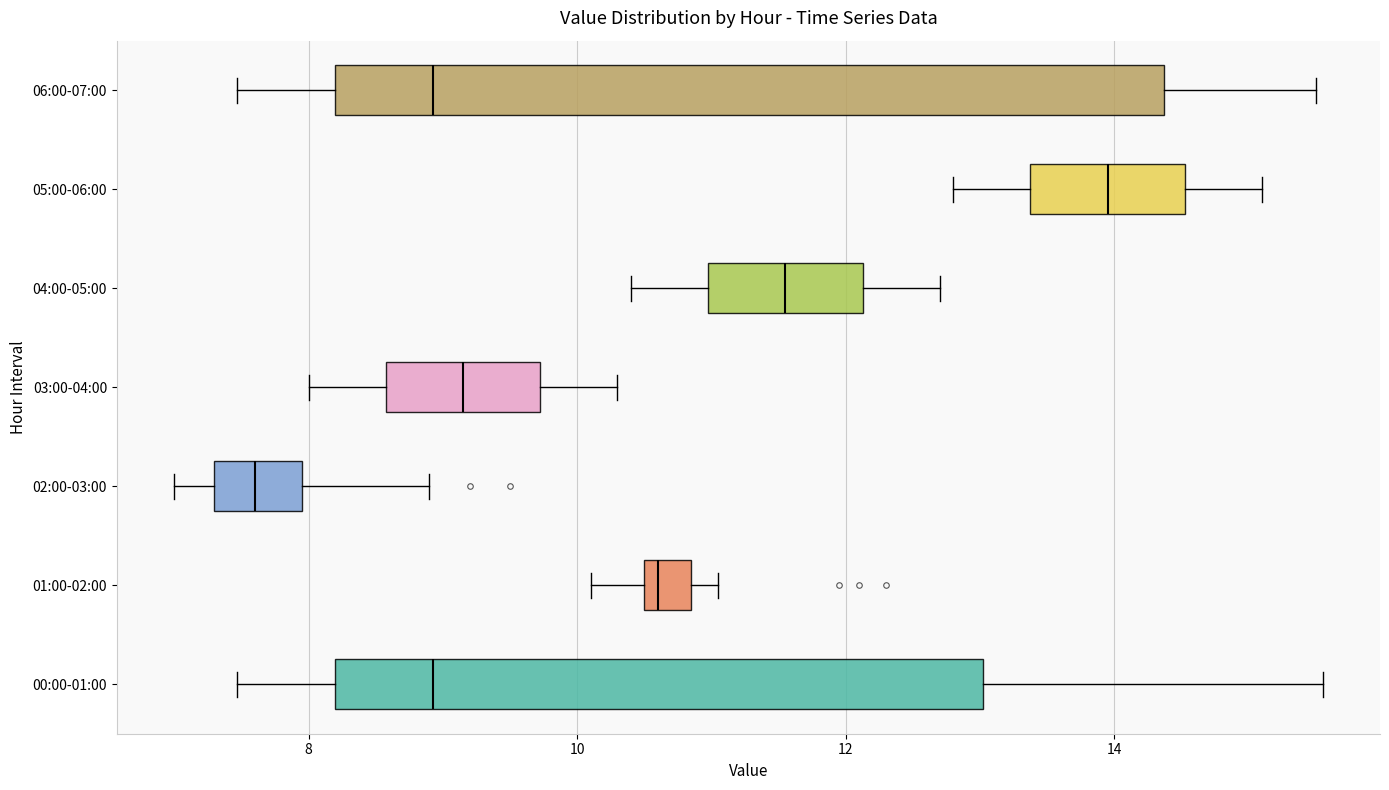

Which box has the furthest to the left median line?

02:00-03:00